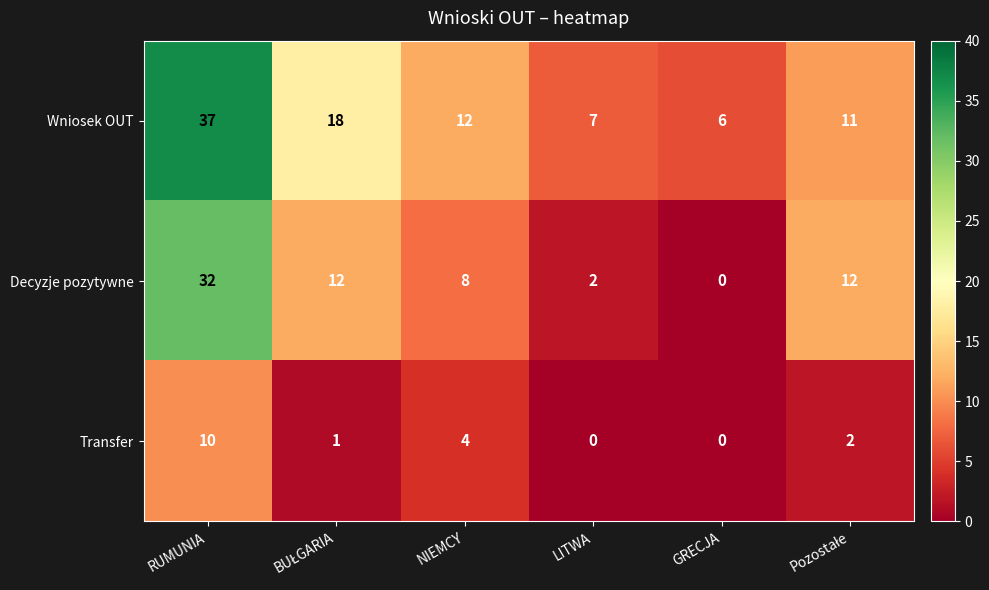

Count the Transfer values in the range 0 to 4.

5